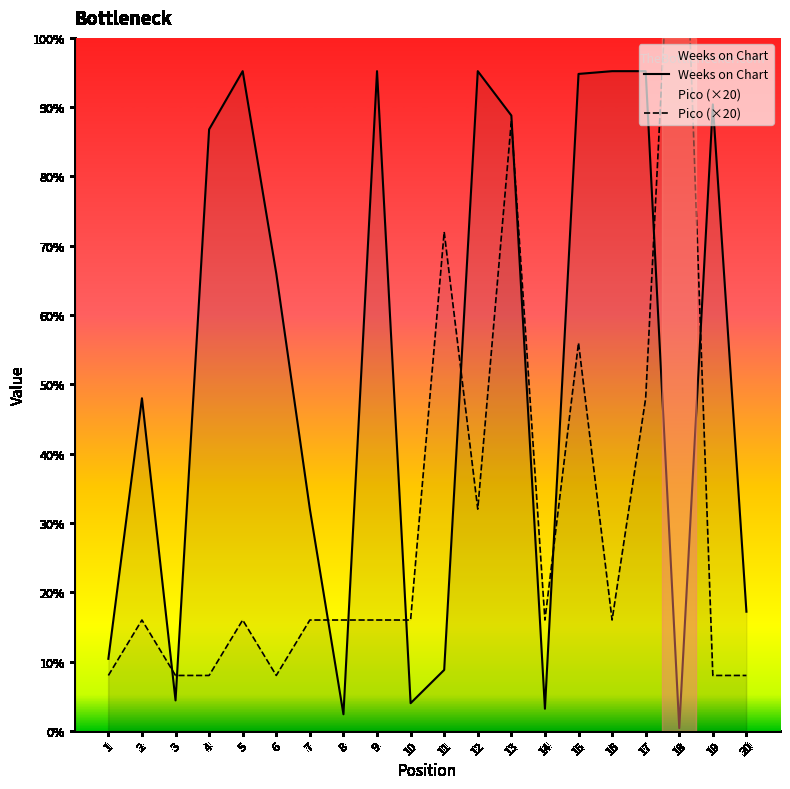

True or false: Weeks on Chart has more than 1 interior local peaks.

True